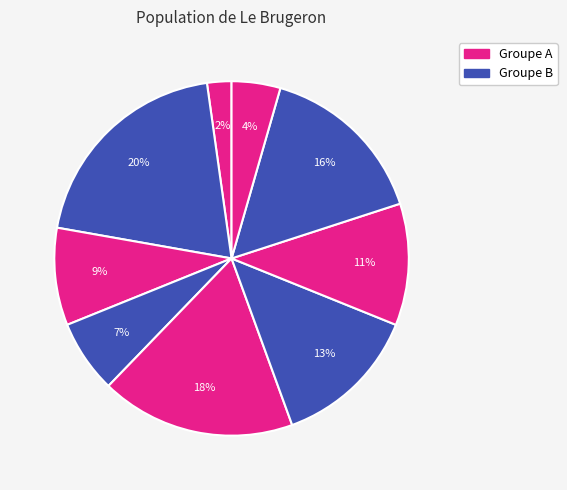

Does any single category account for the majority?

No